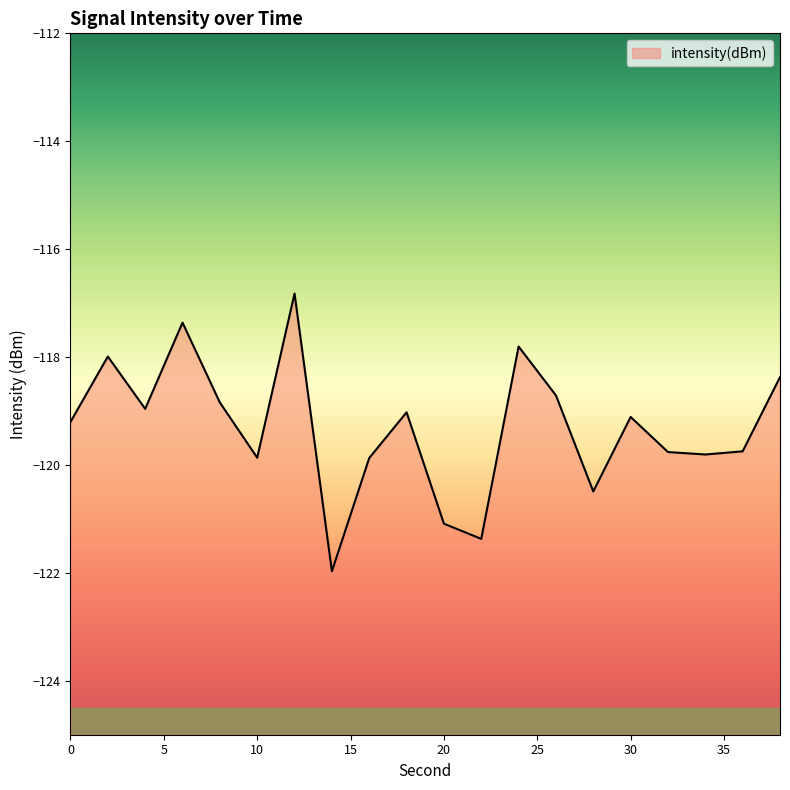

Is it true that the value at 10 is -194.0?

False